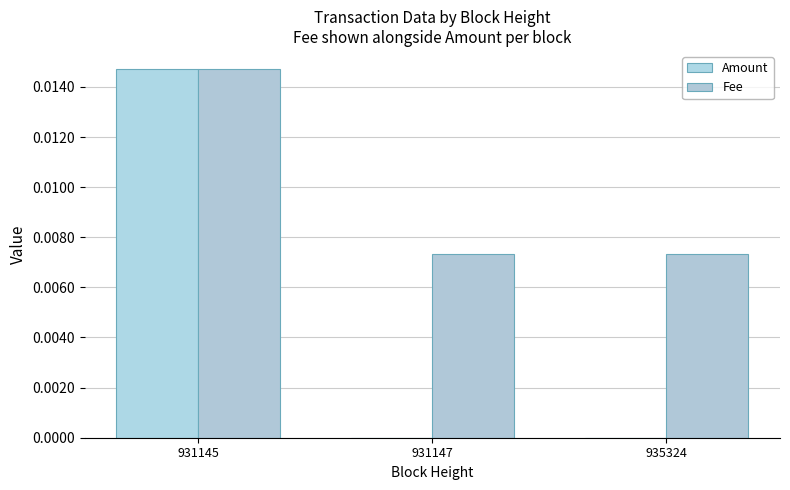

The Fee series shows 0.0 at 931145. True or false?

True